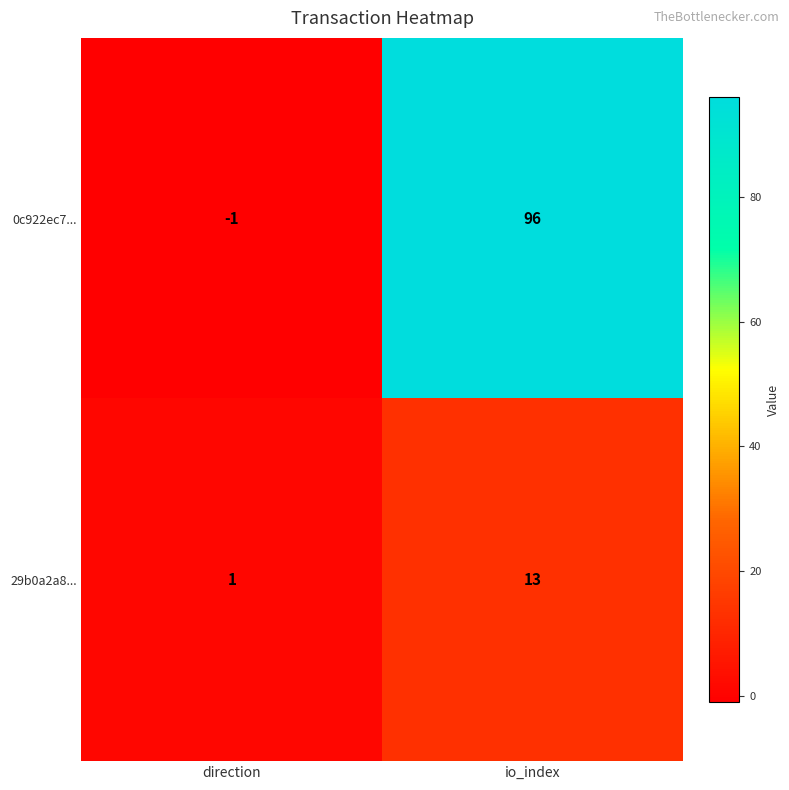

What is the minimum value shown in the chart?

-1